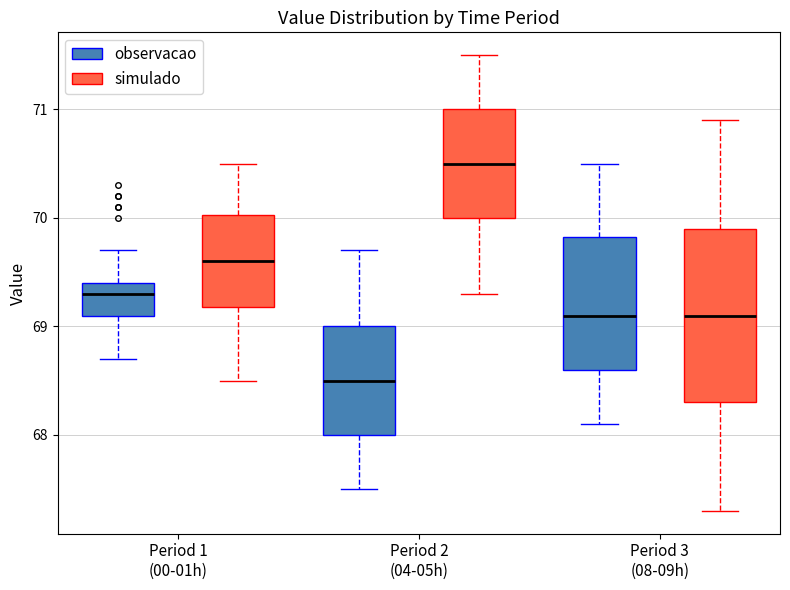

Comparing the boxes themselves (not the whiskers), which one is the tallest?

Period 3 (08-09h) (simulado)